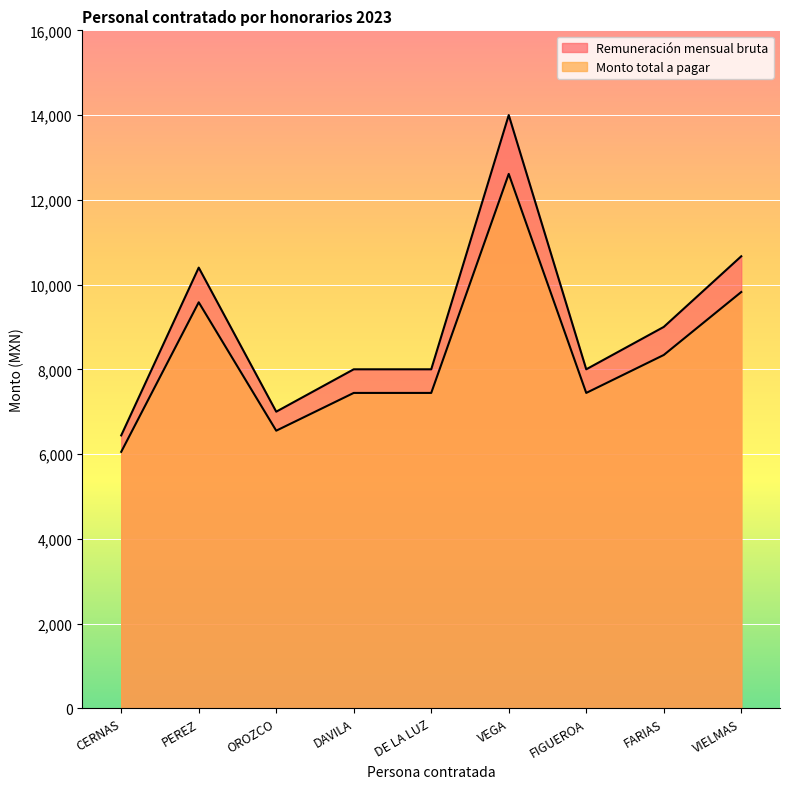

How many data points in Remuneración mensual bruta are above 8000?

4